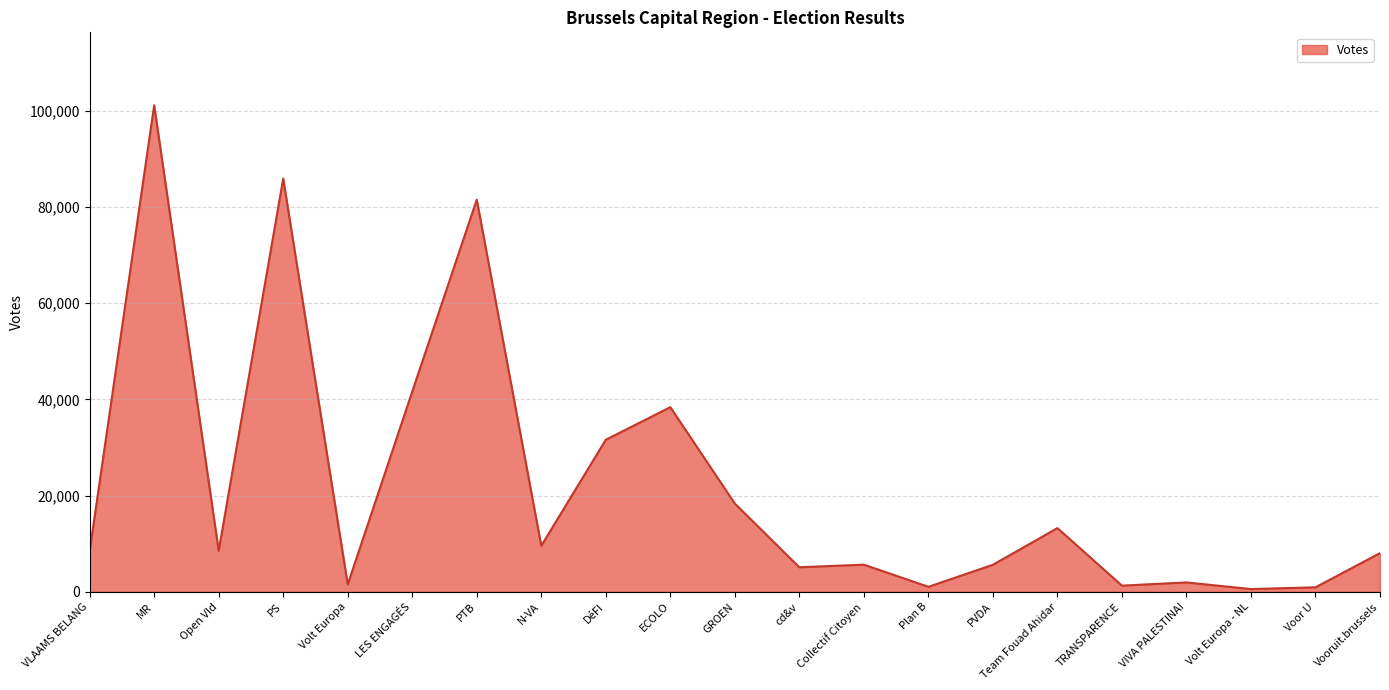

Which category has the highest value across all series?

MR